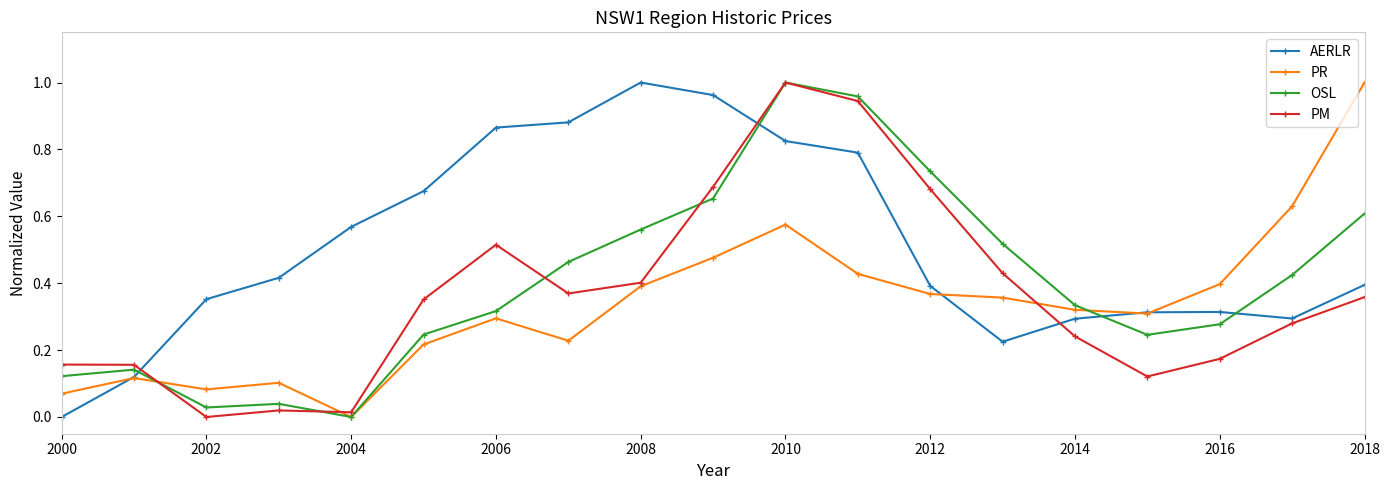

After their last crossing, which series has the higher values: PR or PM?

PR